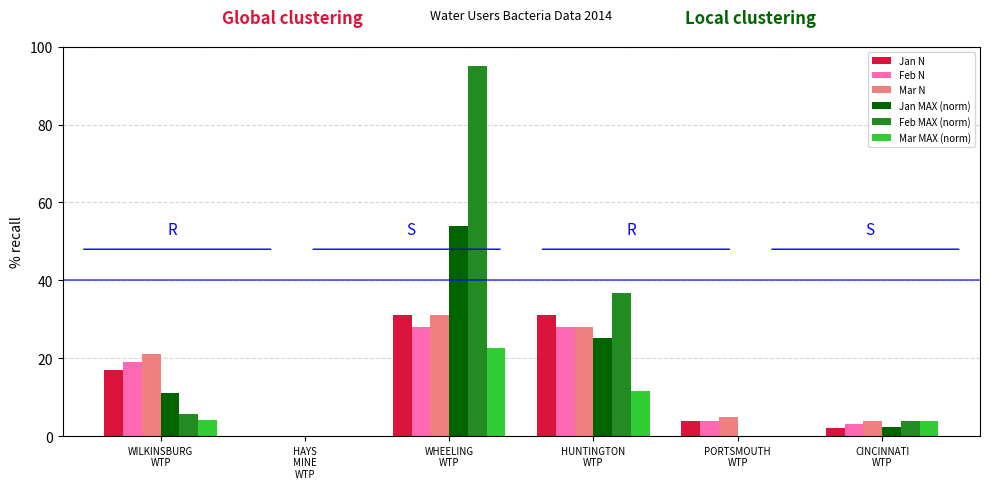

What is the sum of all Feb MAX (norm) values?

141.4